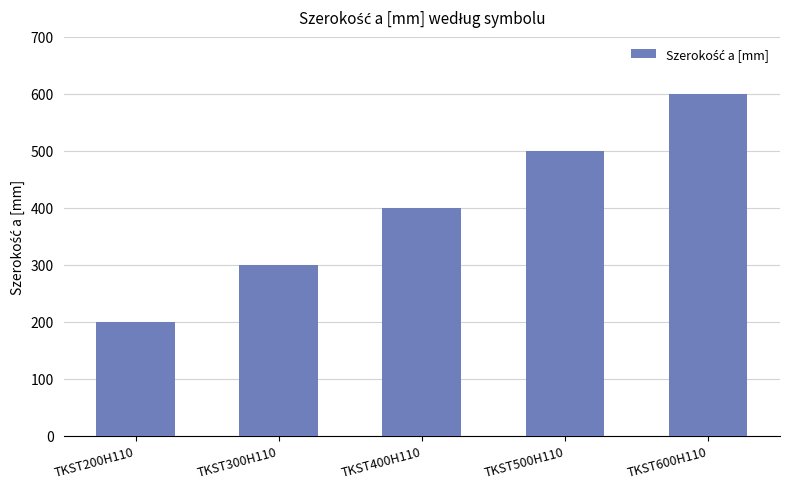

What is the label of the 2nd bar from the left?

TKST300H110